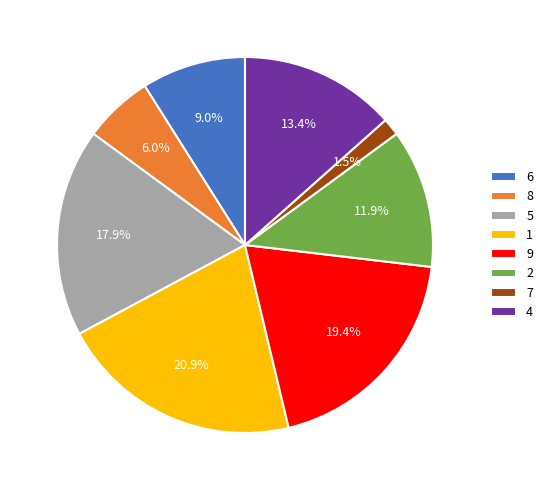

How many slices are in this pie chart?

8